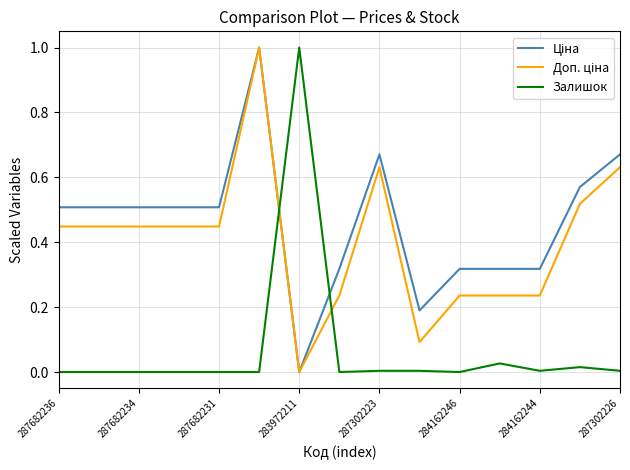

What is the maximum value shown in the chart?

1.0